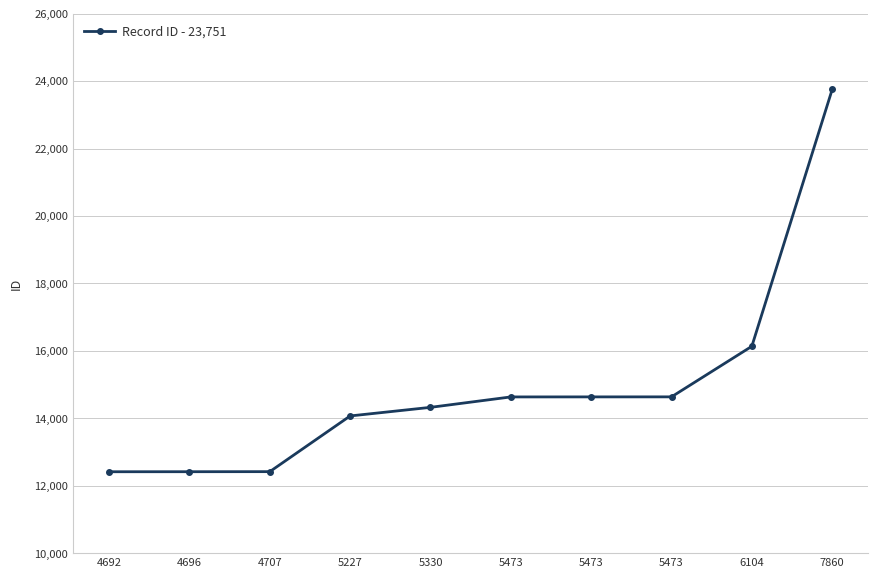

Is it true that the value at 5330 is 14324?

True